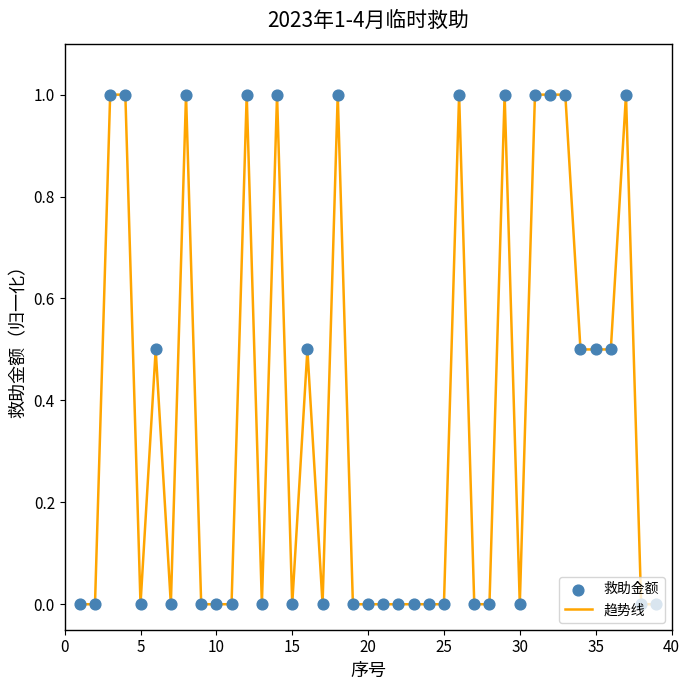

What is the difference between the maximum and minimum values?

1.0